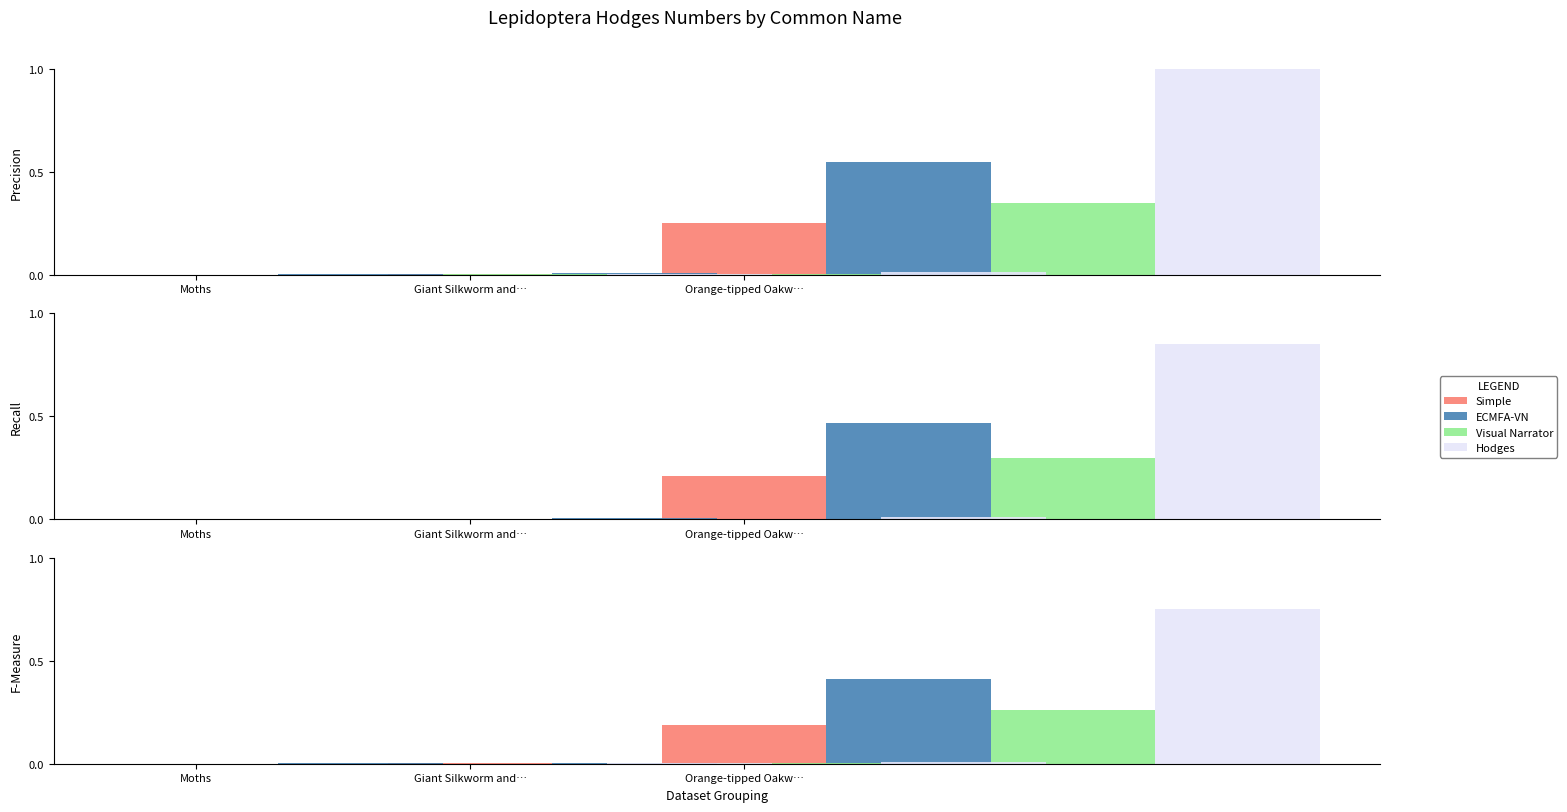

How many bars are there in each group?

4